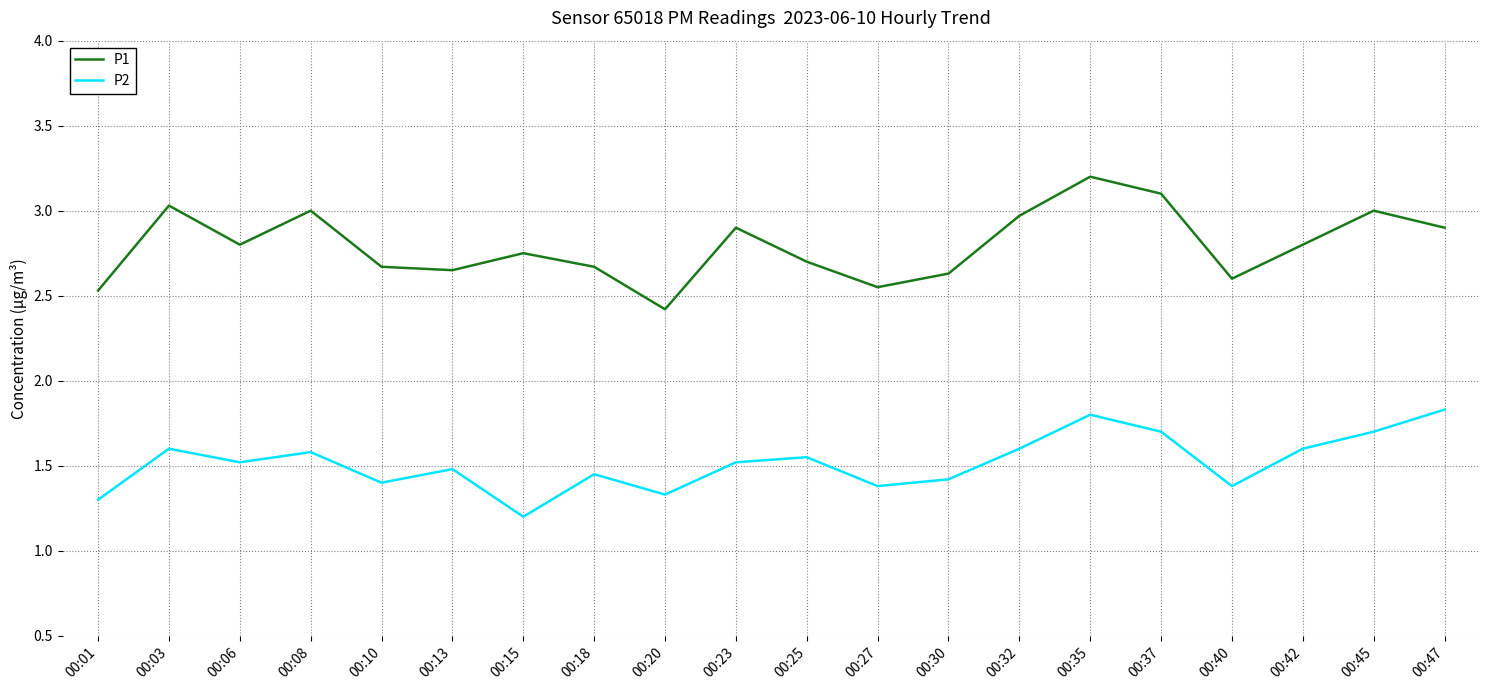

Which label corresponds to the largest value in the chart?

00:35